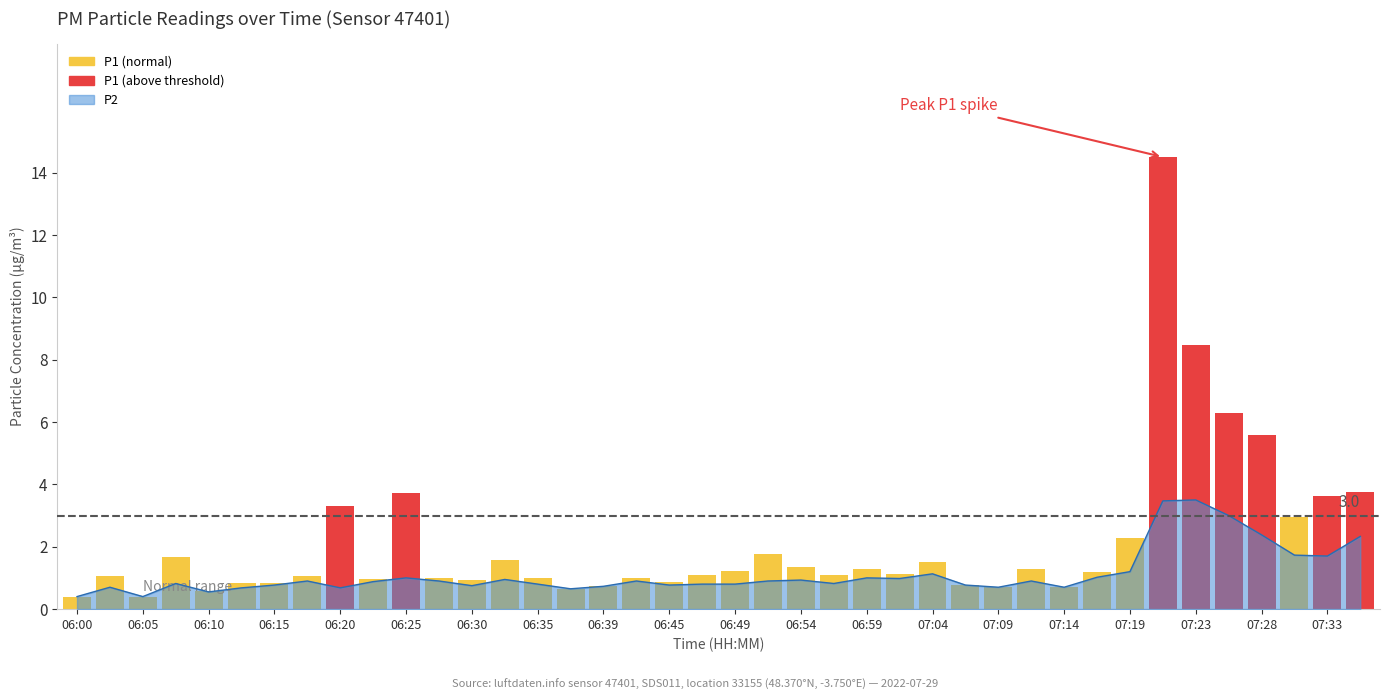

What is the minimum value shown in the chart?

0.4